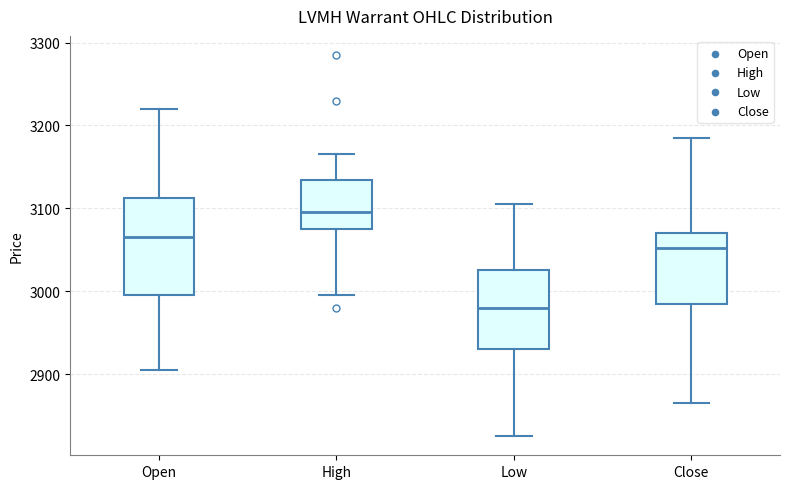

Comparing the boxes themselves (not the whiskers), which one is the tallest?

Open